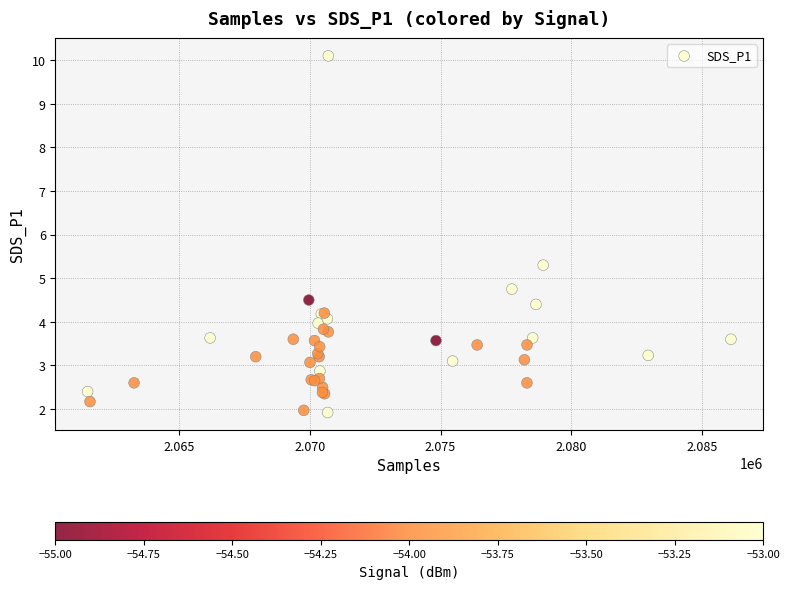

What Y value in the scatter plot is closest to 6?

5.3